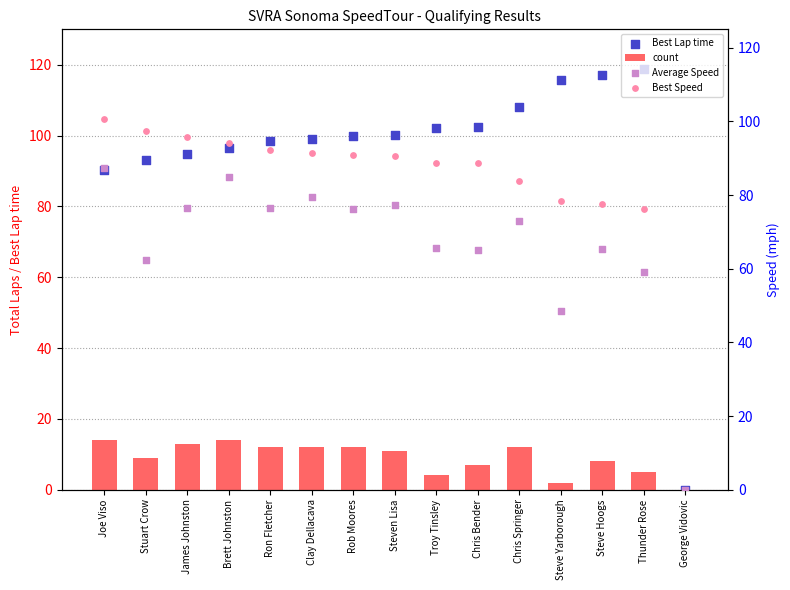

Which series has the largest total across all categories?

Best Lap time